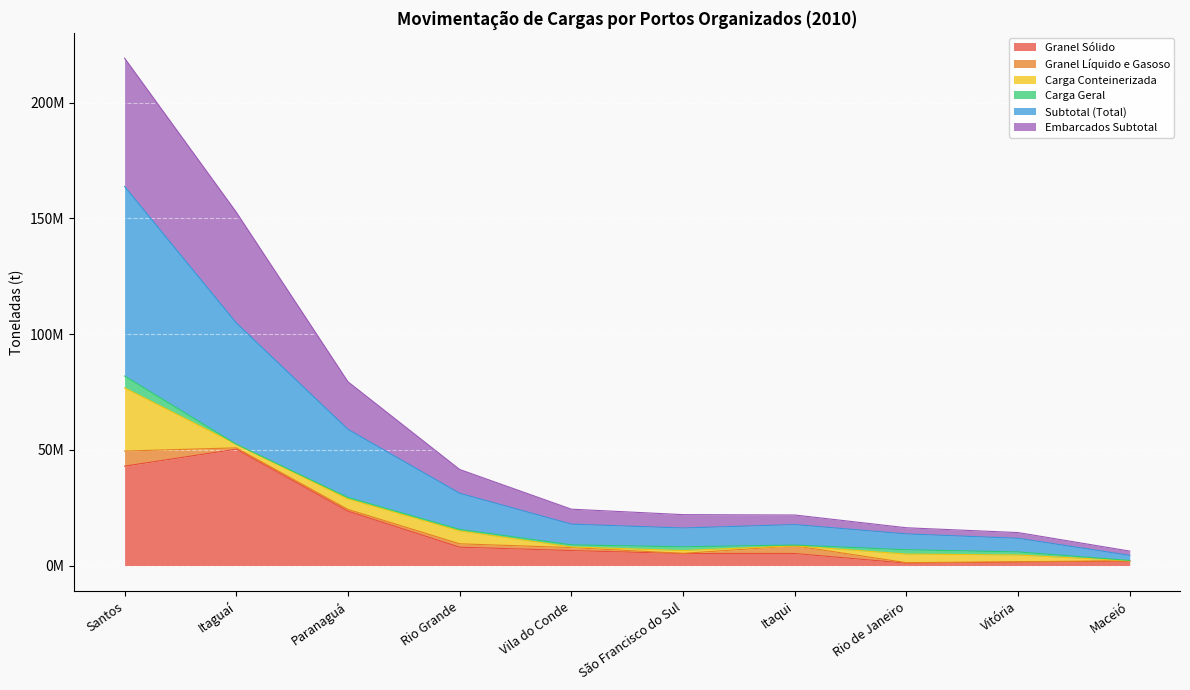

List the labels in order of Subtotal (Total) value, largest first.

Santos, Itaguaí, Paranaguá, Rio Grande, Vila do Conde, Itaqui, São Francisco do Sul, Rio de Janeiro, Vitória, Maceió